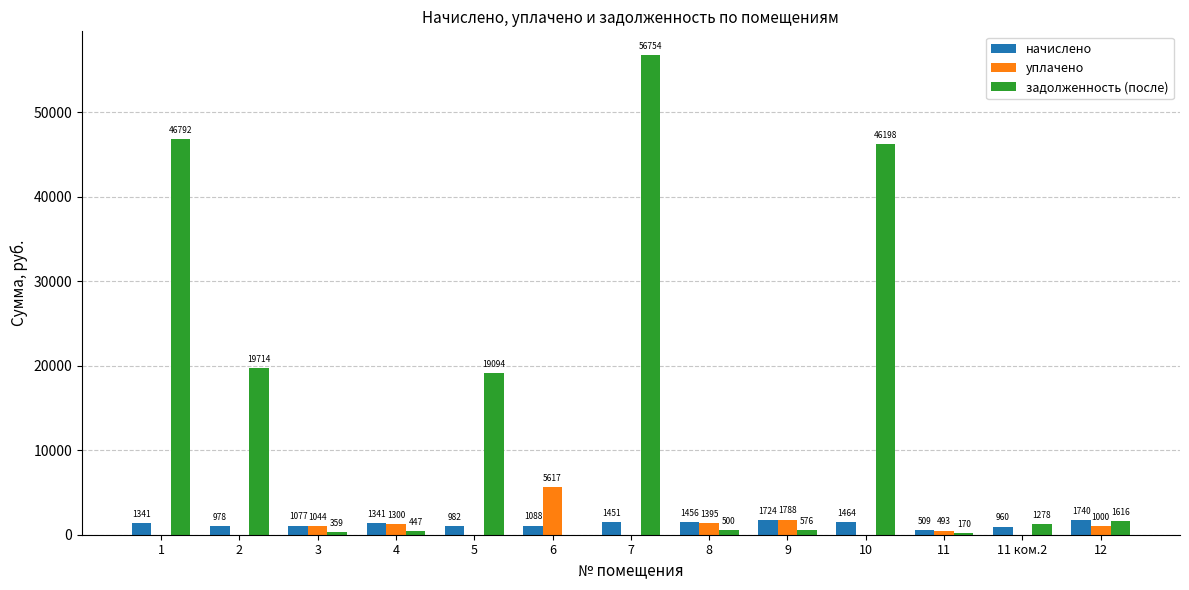

At which label does уплачено first exceed 492?

3